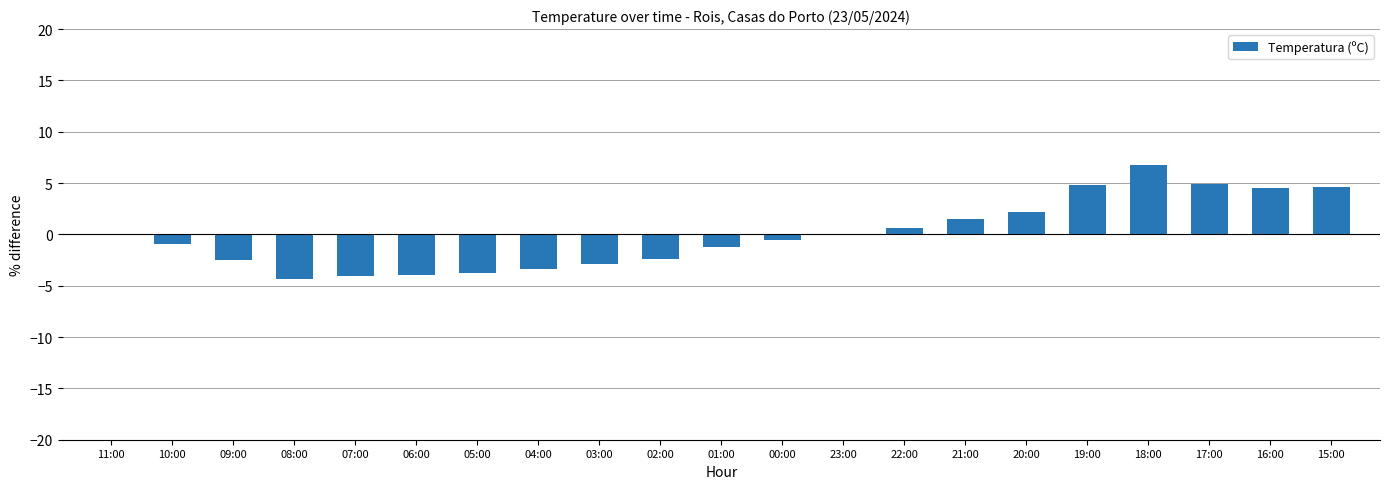

Which has a higher value, 19:00 or 22:00?

19:00